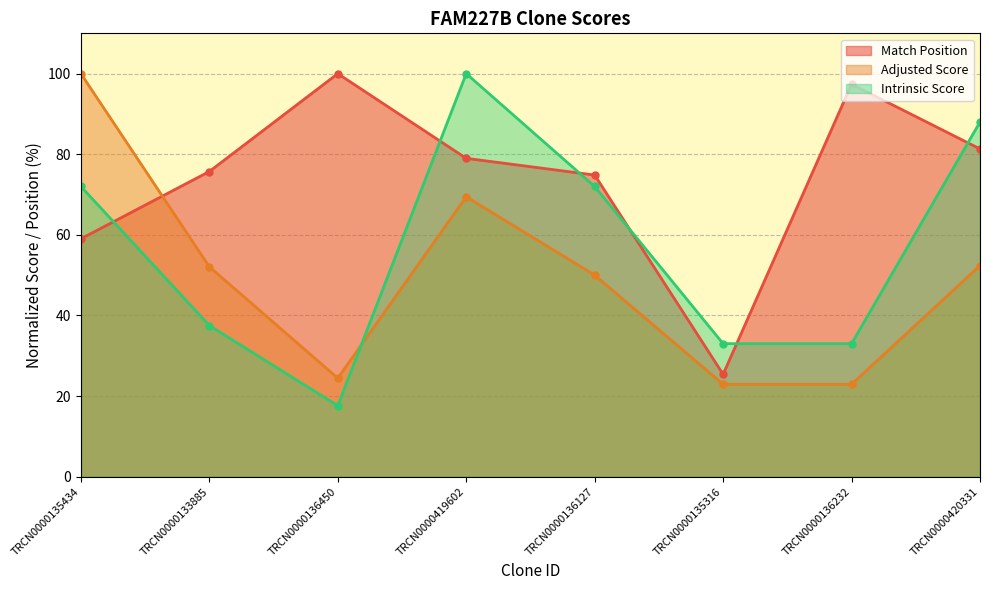

Is the value of Adjusted Score at TRCN0000133885 greater than the value of Intrinsic Score at TRCN0000420331?

No